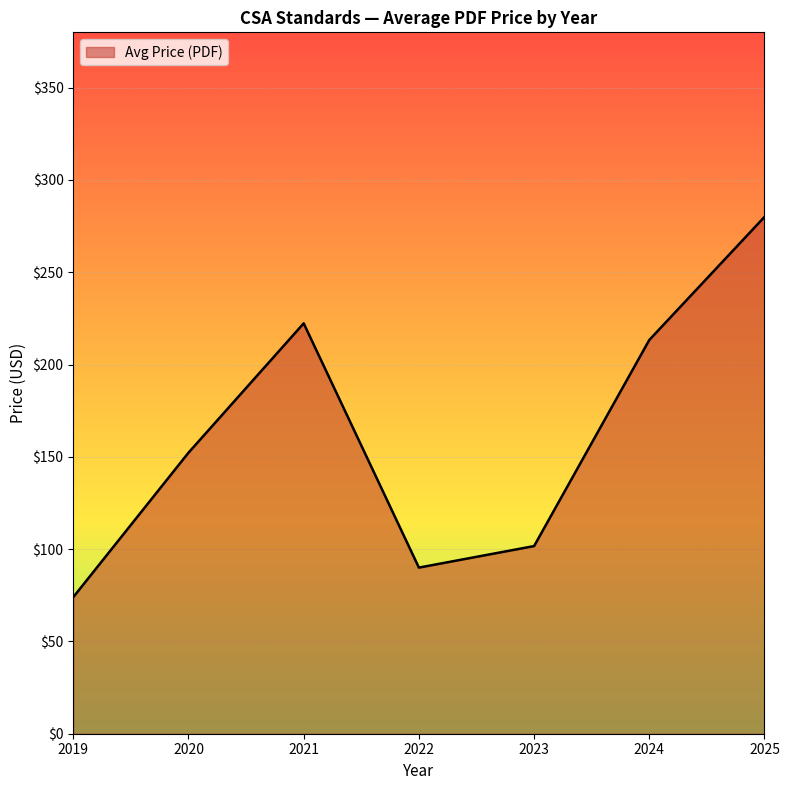

What is the difference between the second highest and minimum values?

148.3